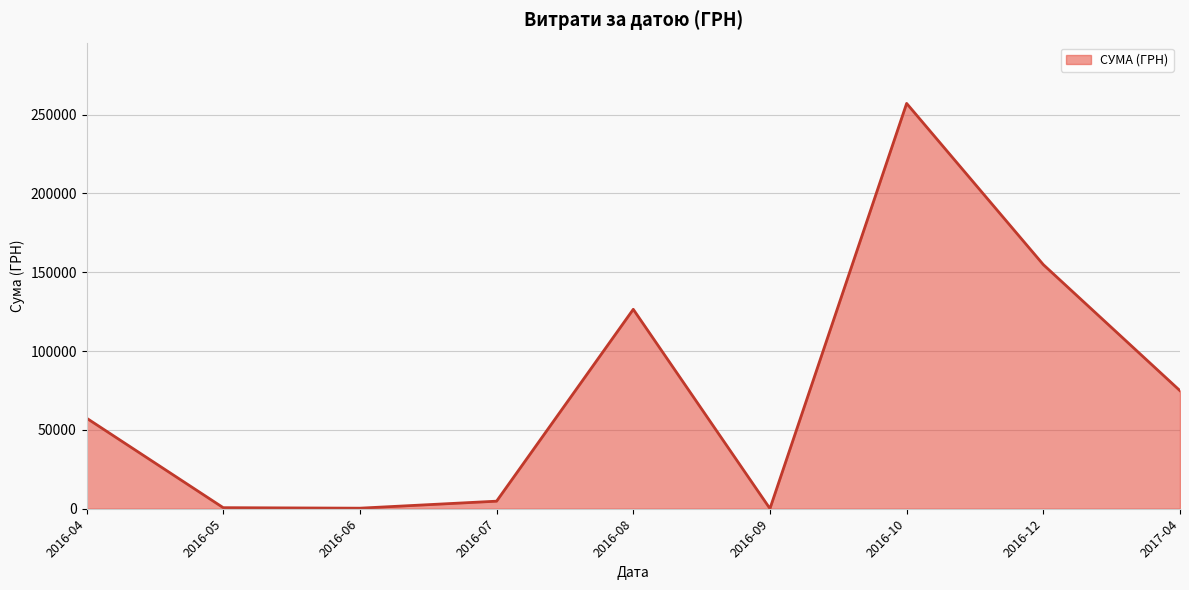

How many lines are shown in the chart?

1